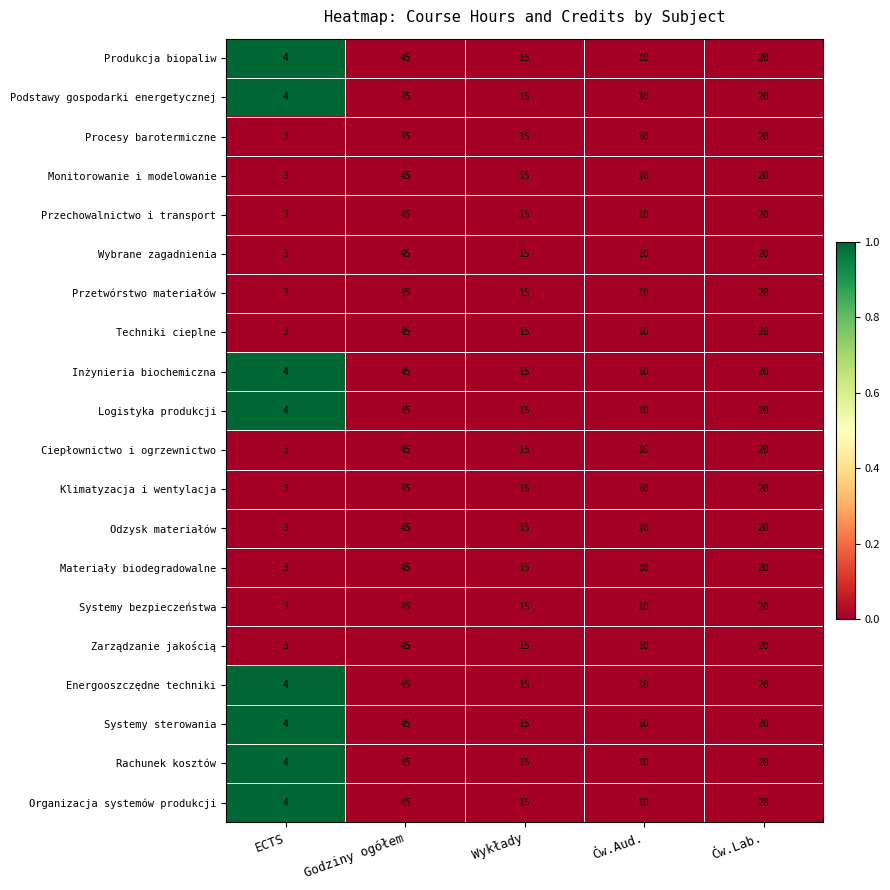

What is the difference between the maximum and minimum values in the Monitorowanie i modelowanie series?

42